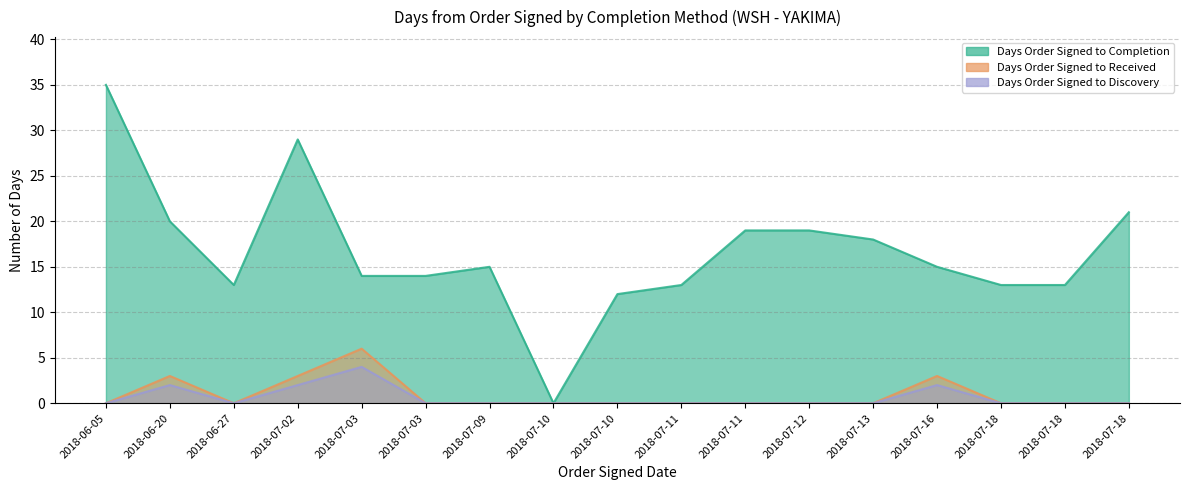

Rank the series at 2018-06-05 from lowest to highest value.

Days Order Signed to Received, Days Order Signed to Discovery, Days Order Signed to Completion